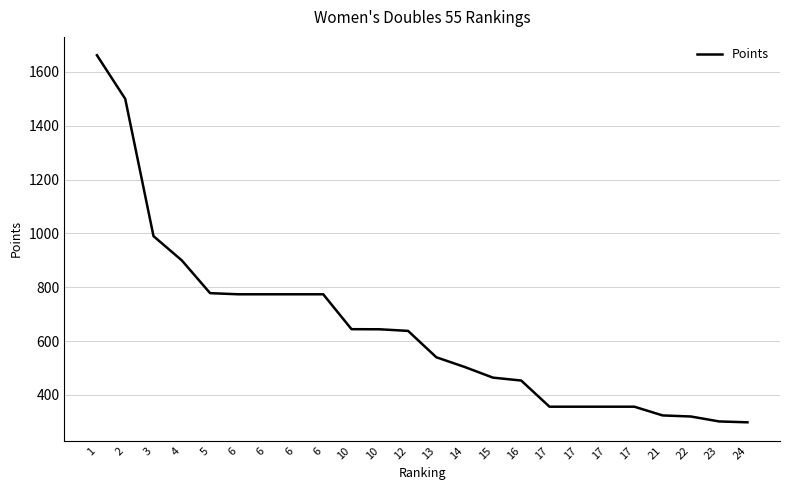

Reading left to right, what are all the values shown in this chart?

1662.0	1500.0	990.0	900.0	778.2	774.0	774.0	774.0	774.0	644.4	644.0	638.0	540.0	504.0	464.4	453.6	356.4	356.4	356.4	356.4	324.0	320.0	301.7	298.4